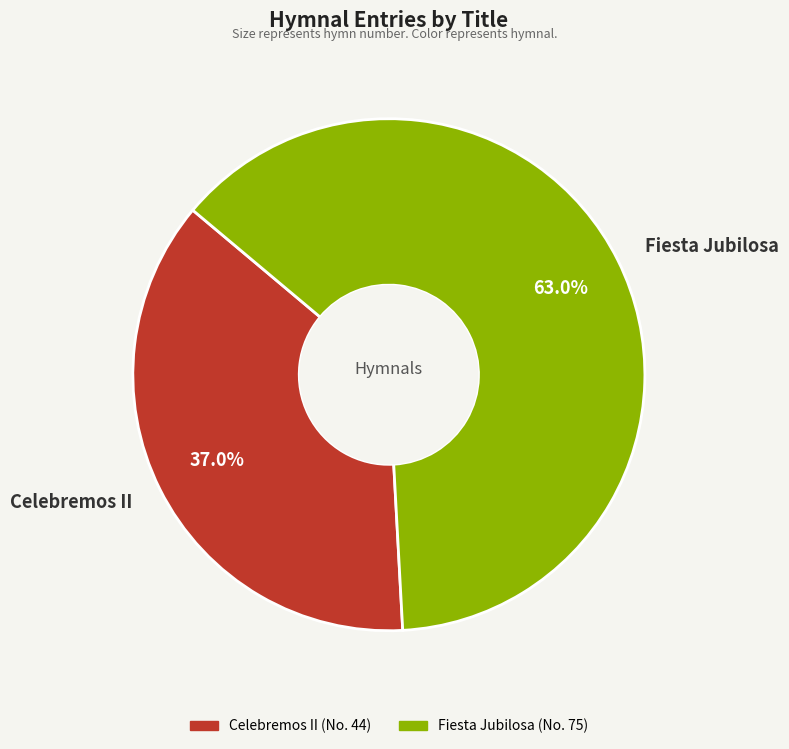

Rank the categories by value from highest to lowest.

Fiesta Jubilosa, Celebremos II